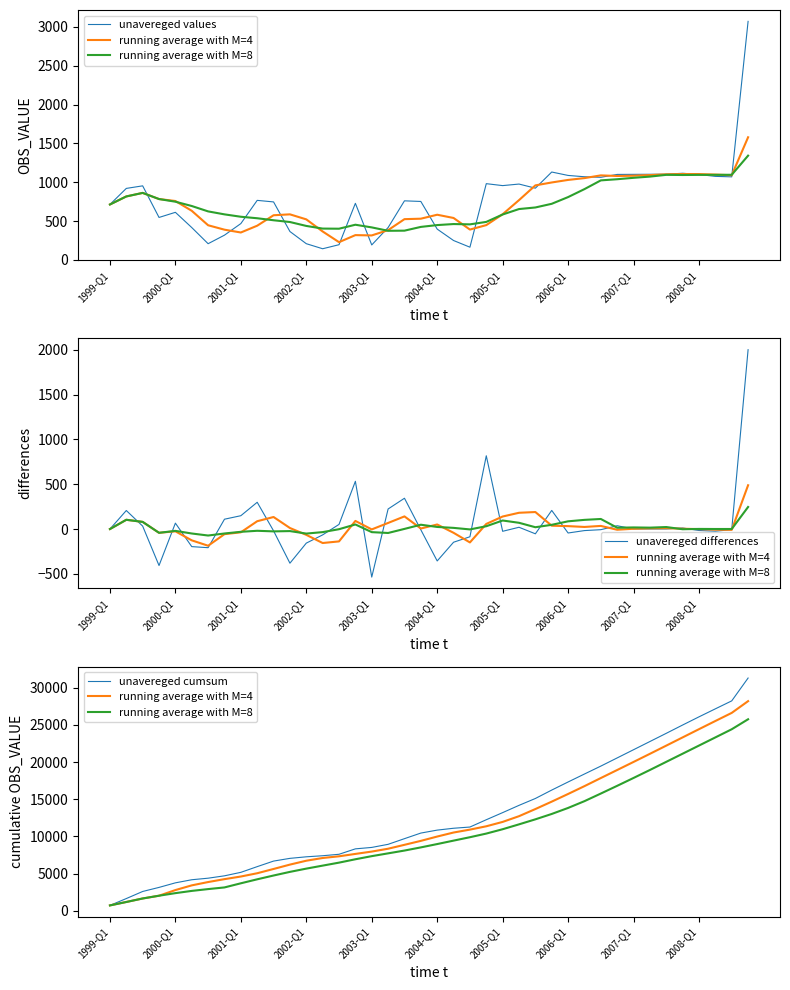

What is the value of the unavereged cumsum point at the 3rd from the left?

2589.0